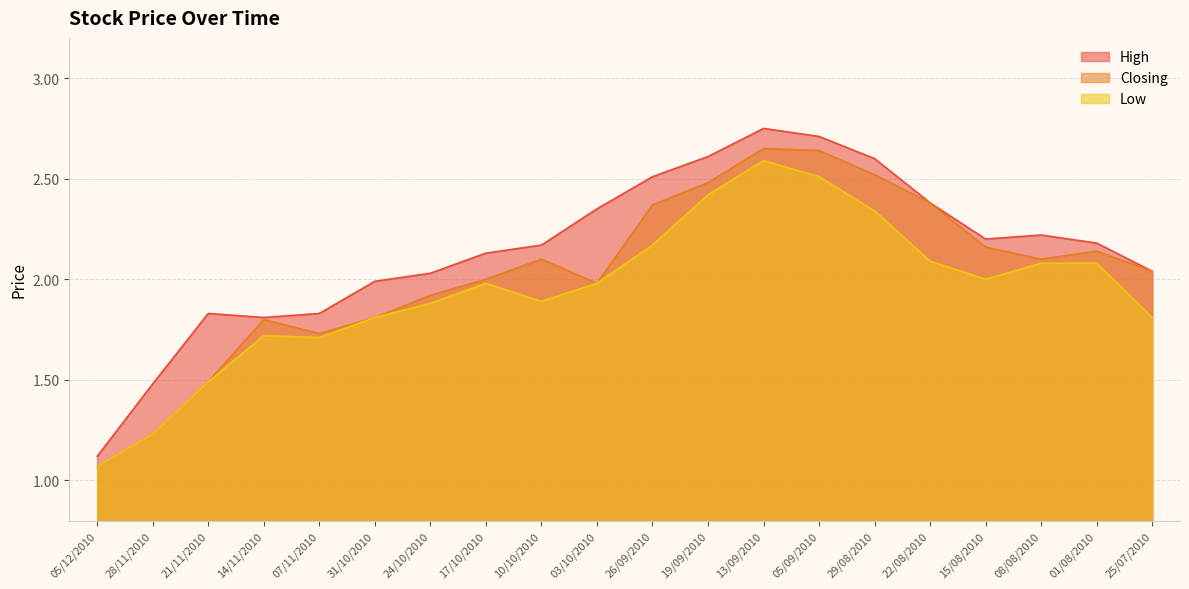

True or false: Low and Closing cross at least once.

False